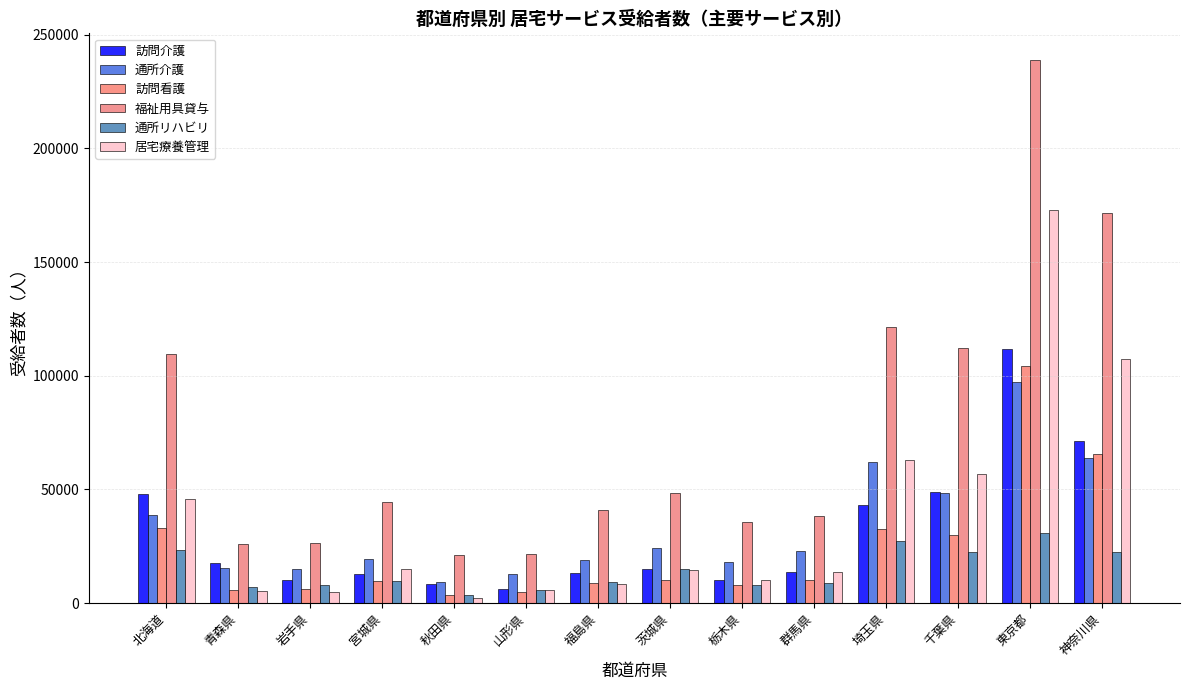

What is the label of the 12th bar from the left?

千葉県